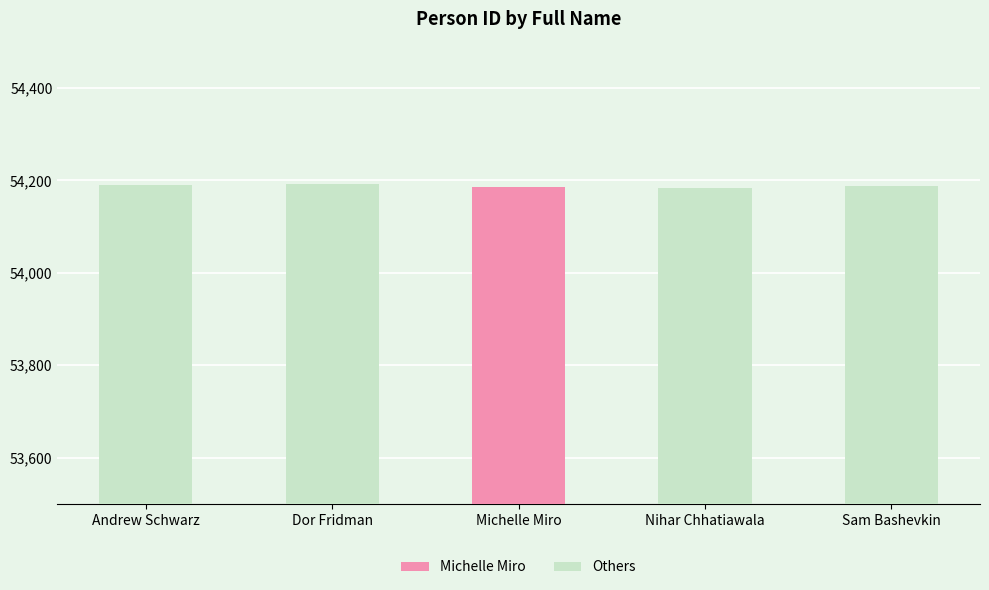

What is the average value?

54188